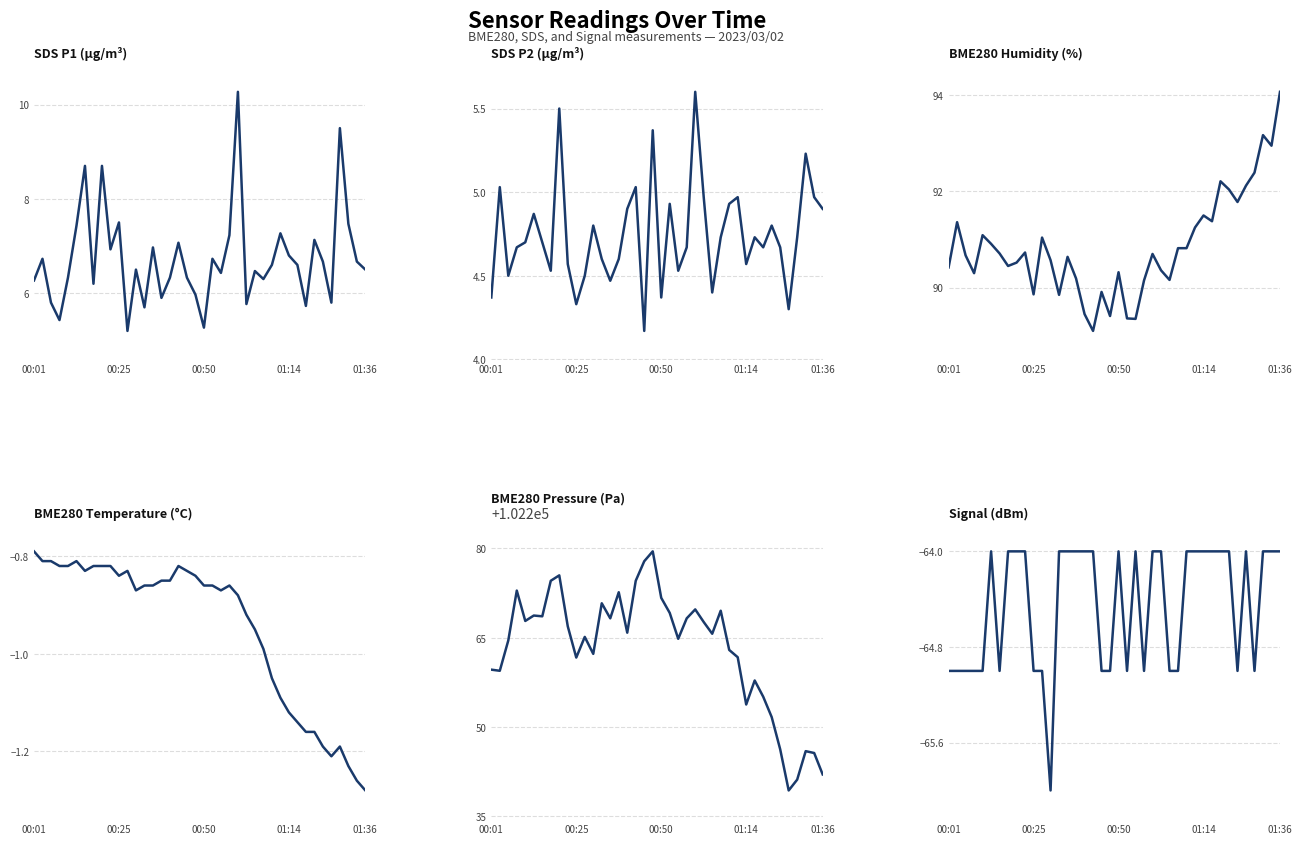

True or false: BME280_pressure and BME280_temperature cross at least once.

False